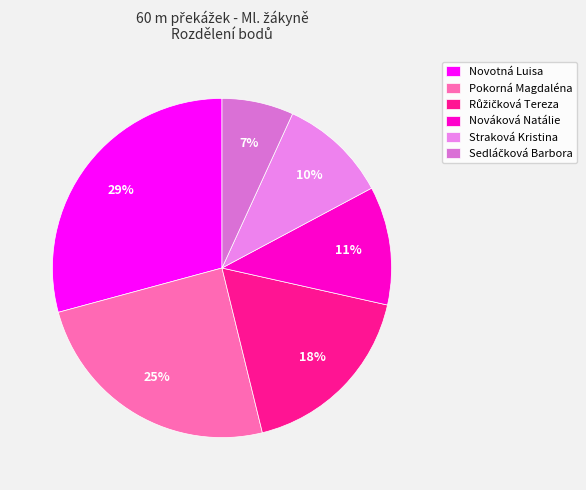

How many slices are in this pie chart?

6